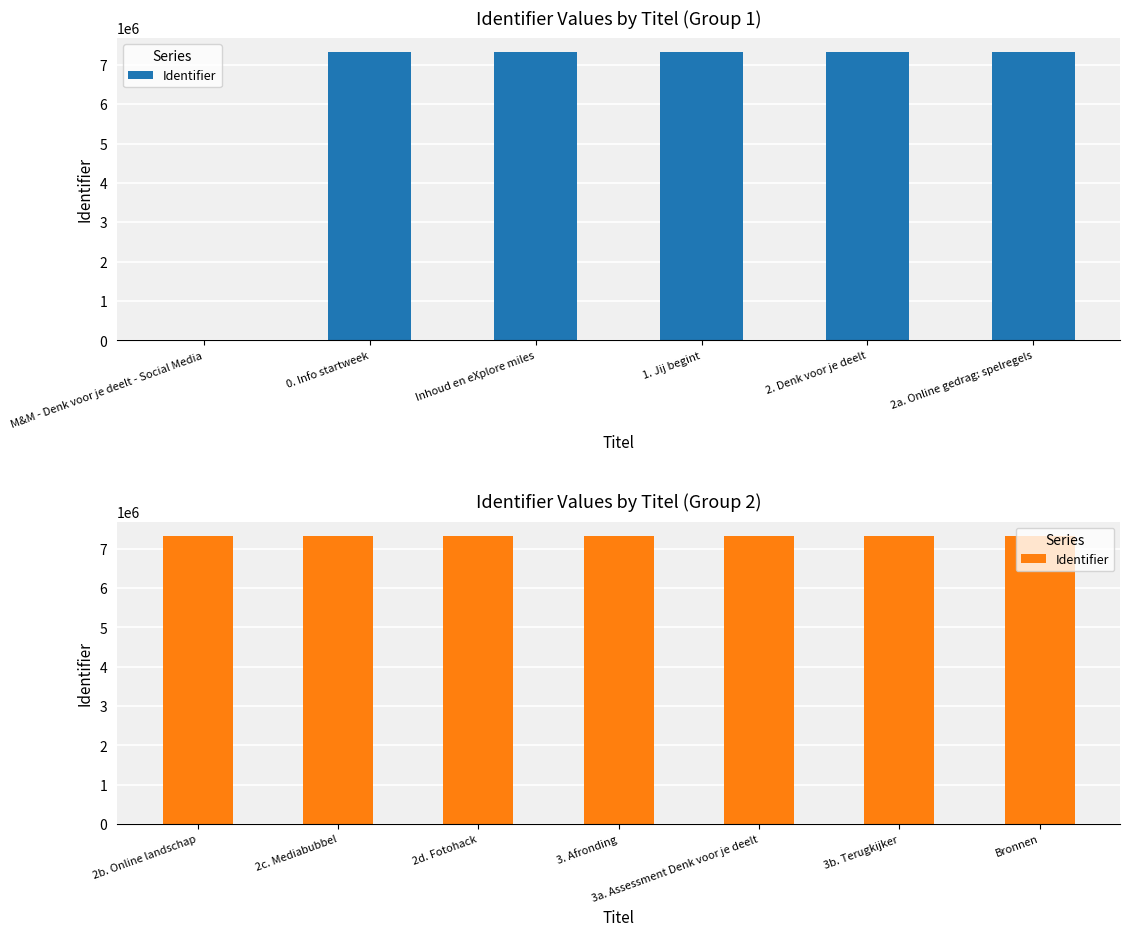

What is the greatest value displayed?

7317564